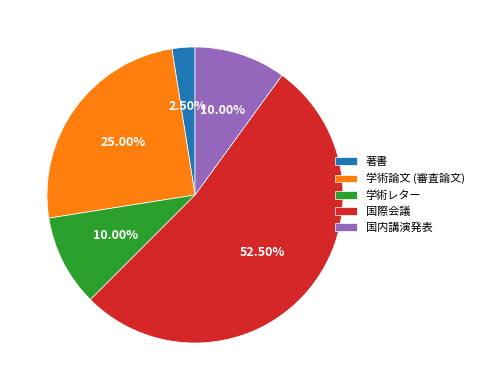

What portion of the pie excludes 学術レター?

90.0%